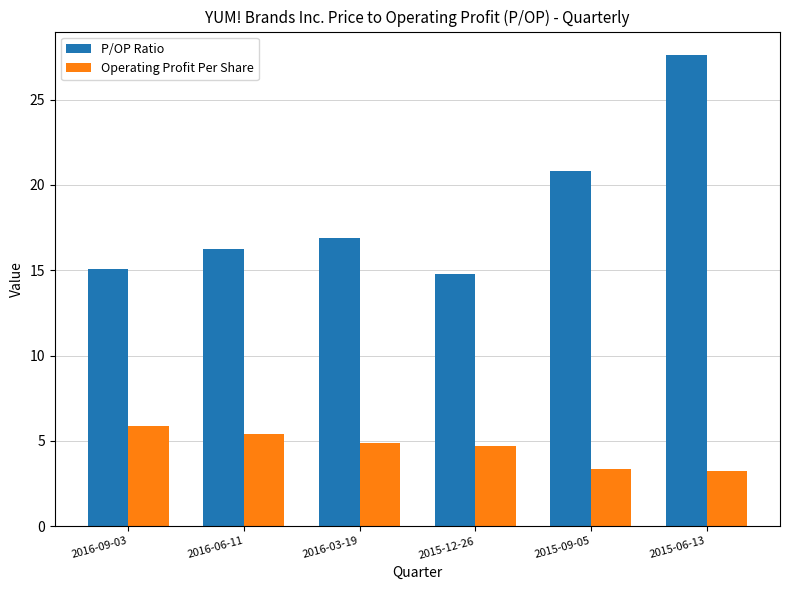

Between 2015-09-05 and 2015-06-13, which series saw the biggest shift?

P/OP Ratio